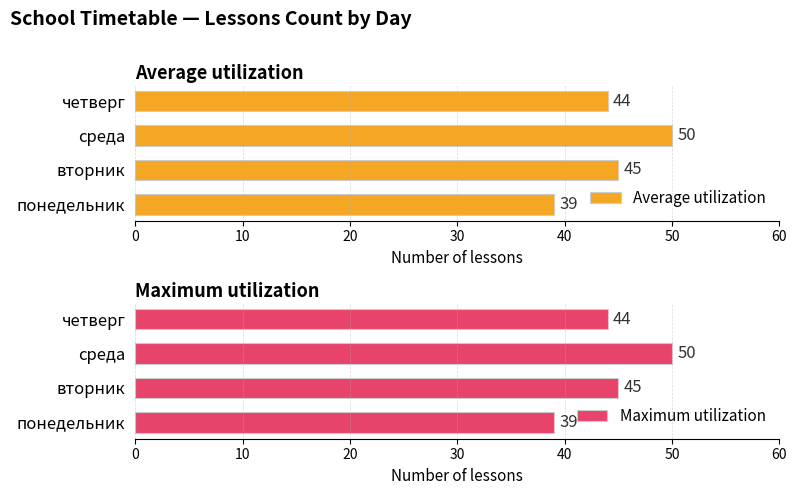

Is it true that Average utilization equals 64 at понедельник?

False